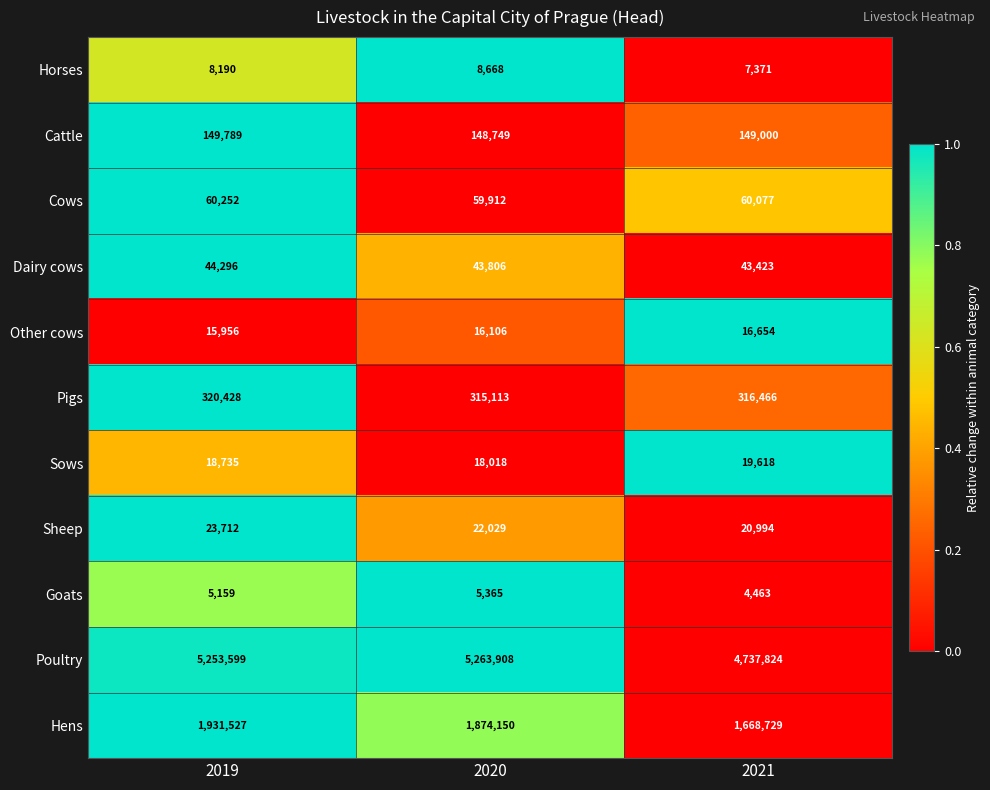

Rank the series by their maximum value, from lowest to highest.

Goats, Horses, Other cows, Sows, Sheep, Dairy cows, Cows, Cattle, Pigs, Hens, Poultry